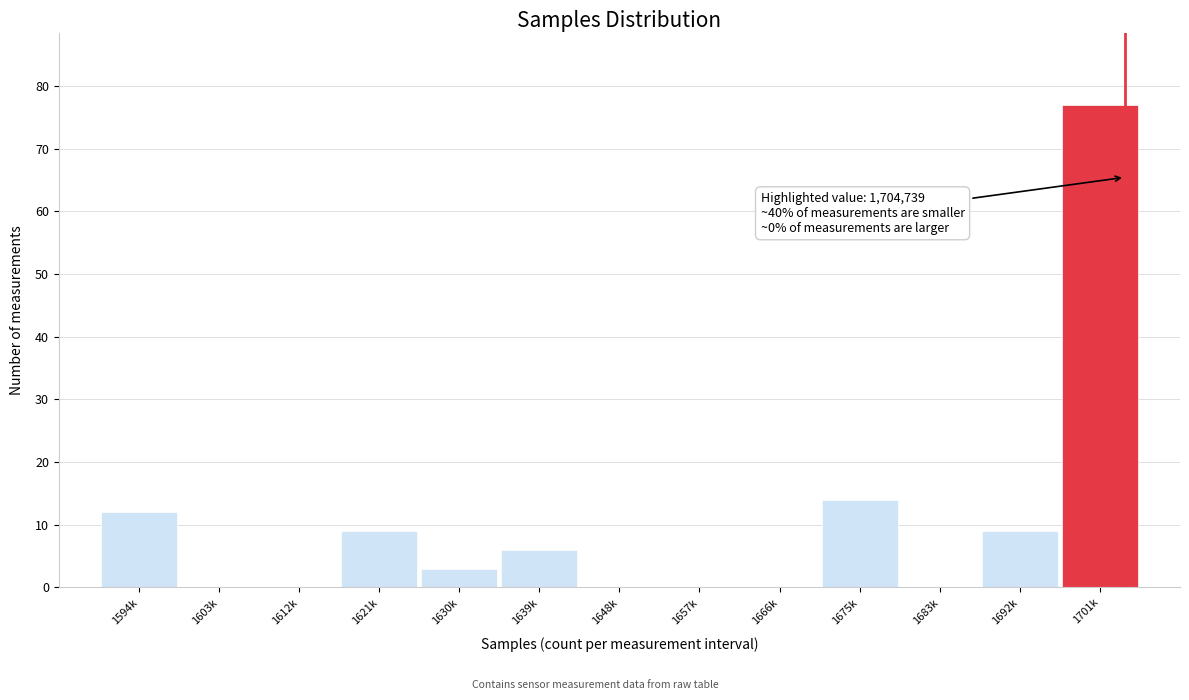

Reading left to right, what are all the values shown in this chart?

1594k=12	1603k=0	1612k=0	1621k=9	1630k=3	1639k=6	1648k=0	1657k=0	1666k=0	1675k=14	1683k=0	1692k=9	1701k=77